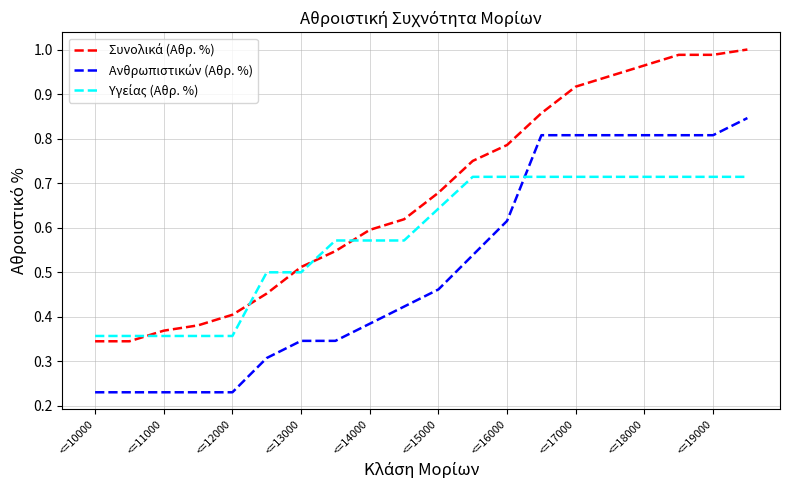

How many lines are shown in the chart?

3